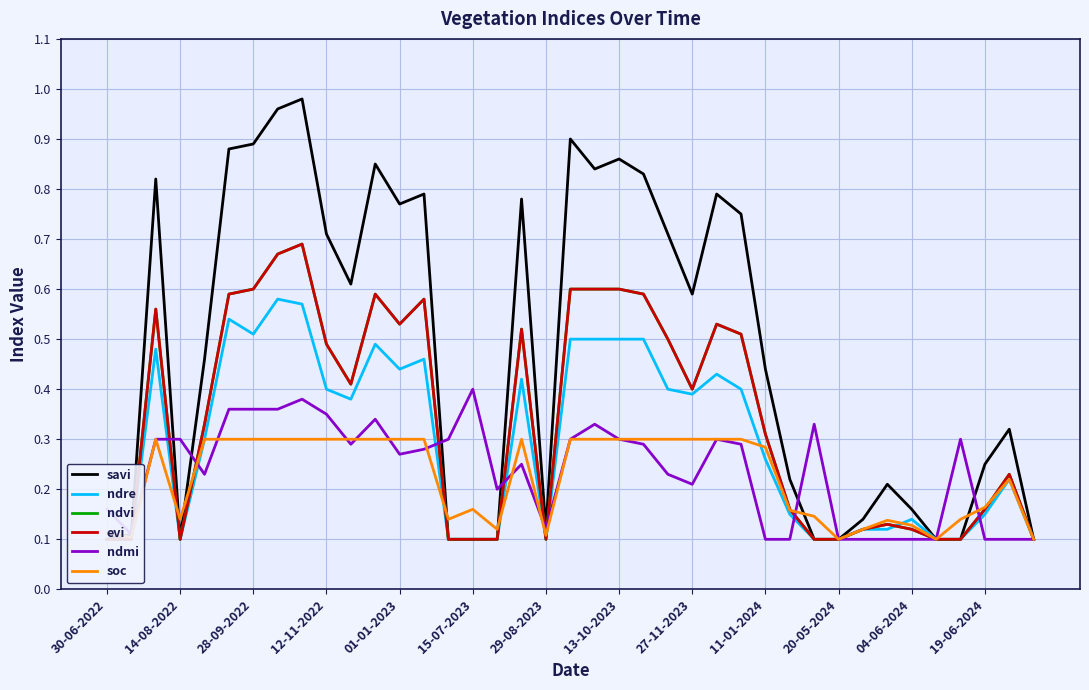

Rank the series by their maximum value, from highest to lowest.

savi, ndvi, evi, ndre, ndmi, soc